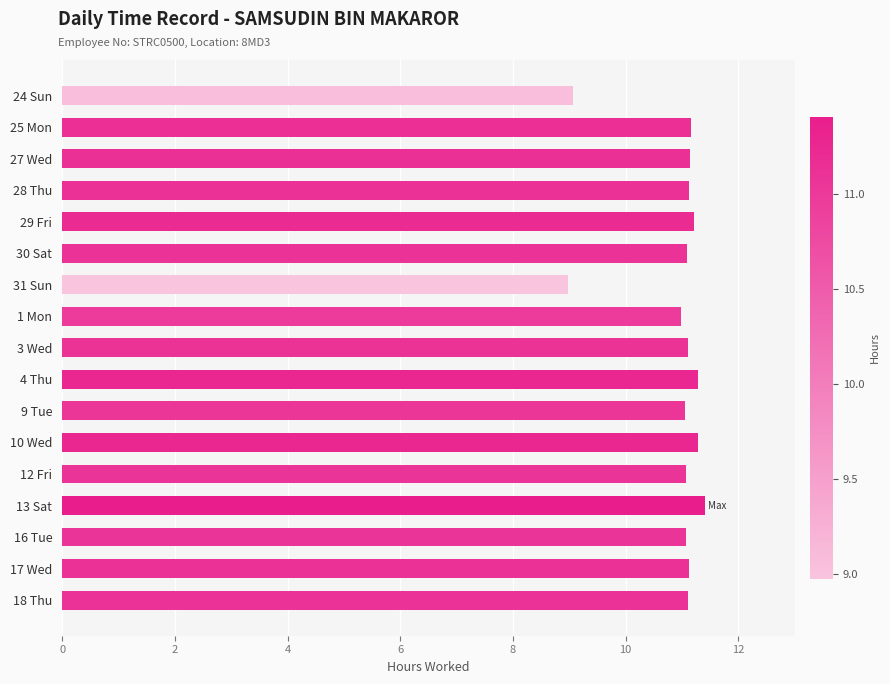

Which category has the highest value across all series?

13 Sat